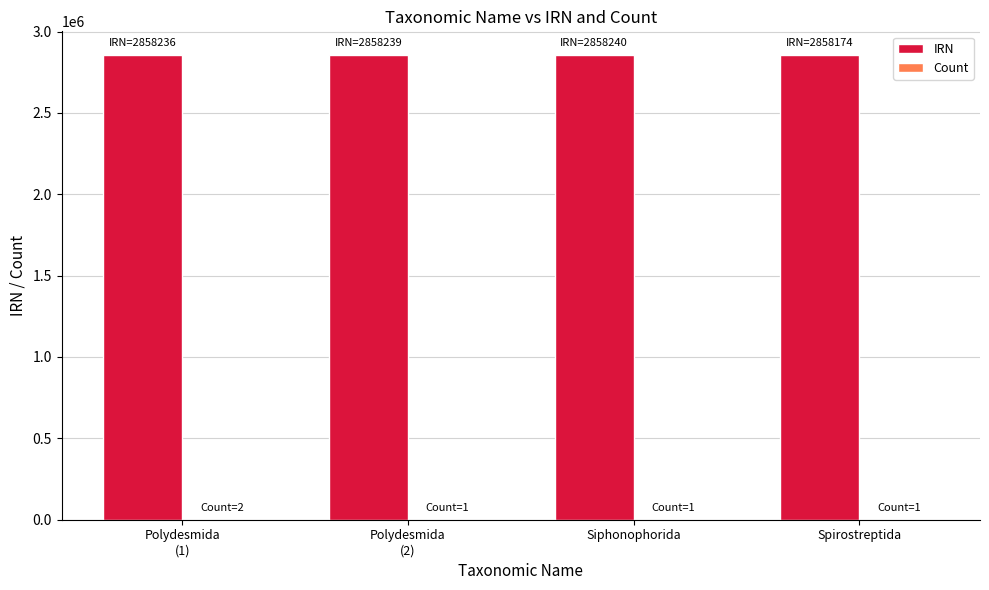

What is the highest value of the IRN series?

2858240